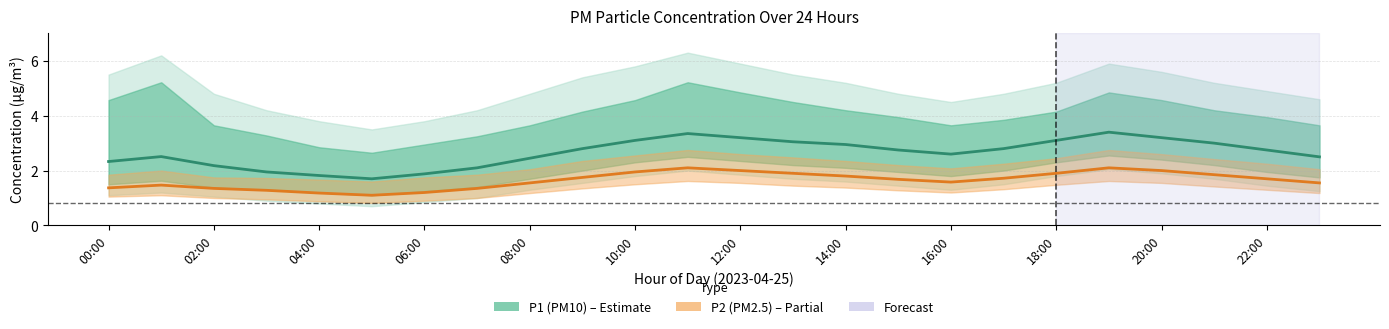

What is the label of the 15th point from the left?

14:00